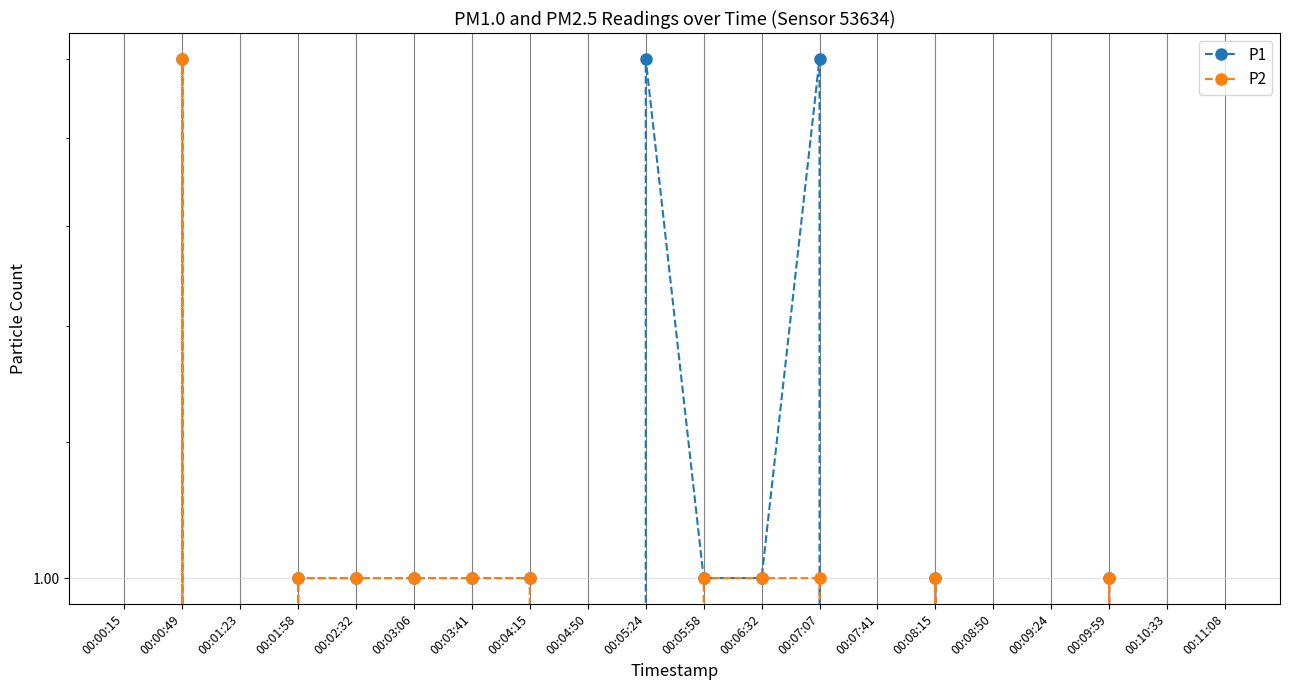

Which series changed the most between 00:03:41 and 00:08:50?

P1